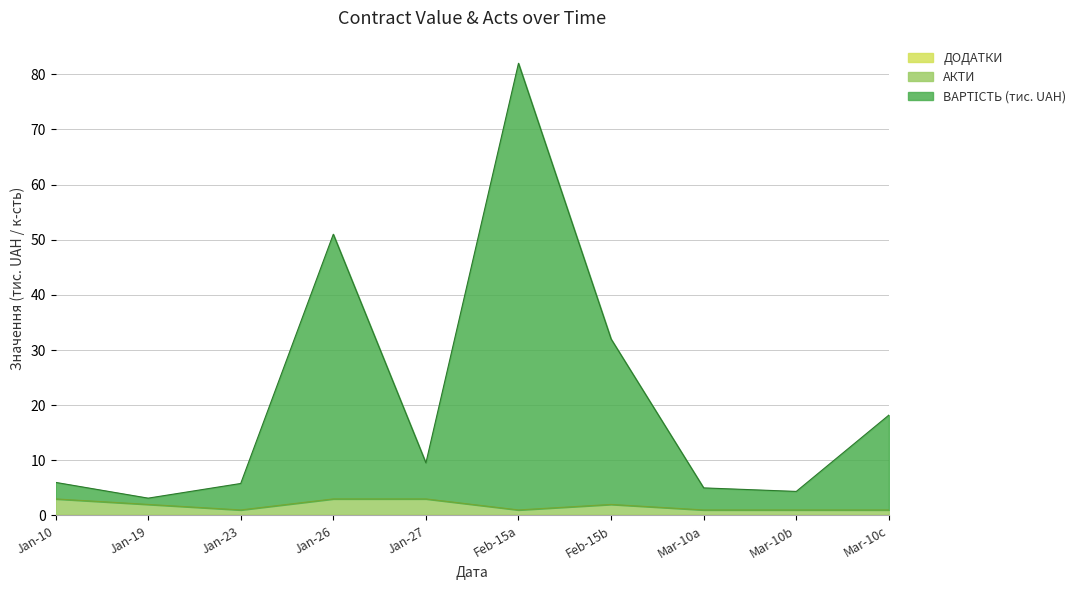

What is the greatest value displayed?

82.0